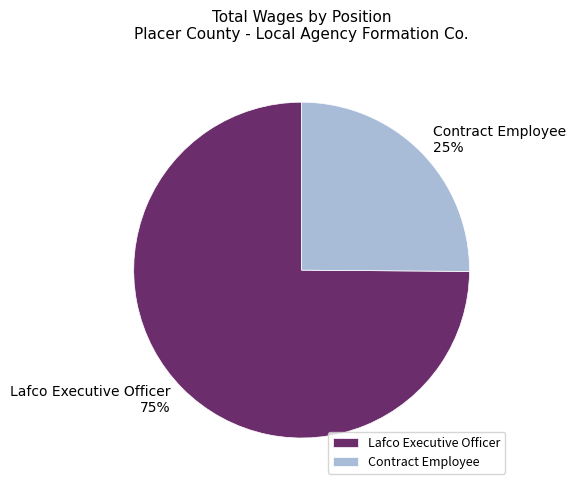

How many segments does this pie chart have?

2